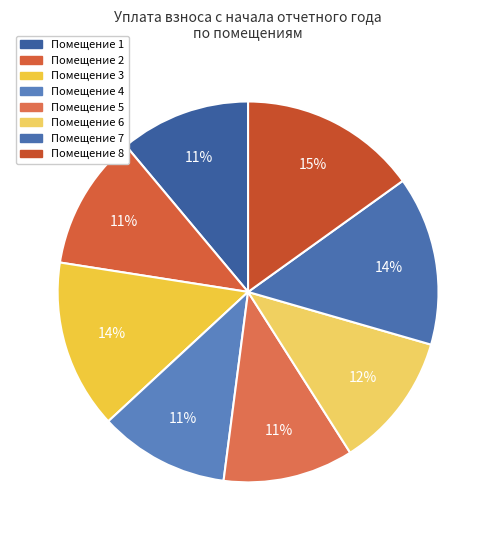

Does any single category account for the majority?

No